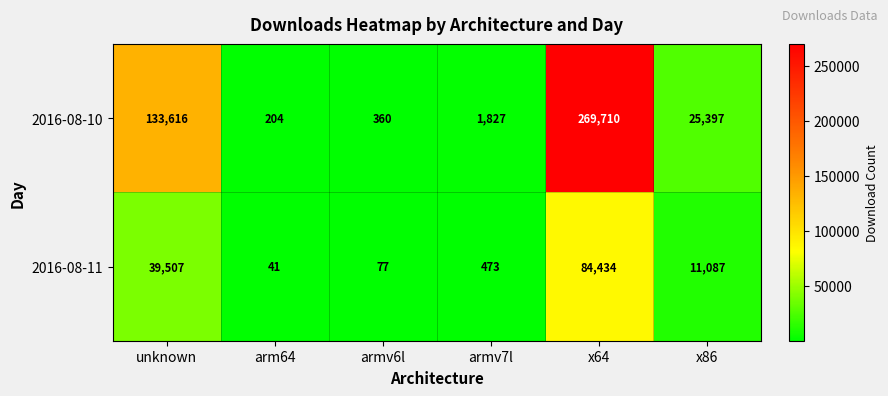

Rank the series at unknown from lowest to highest value.

2016-08-11, 2016-08-10